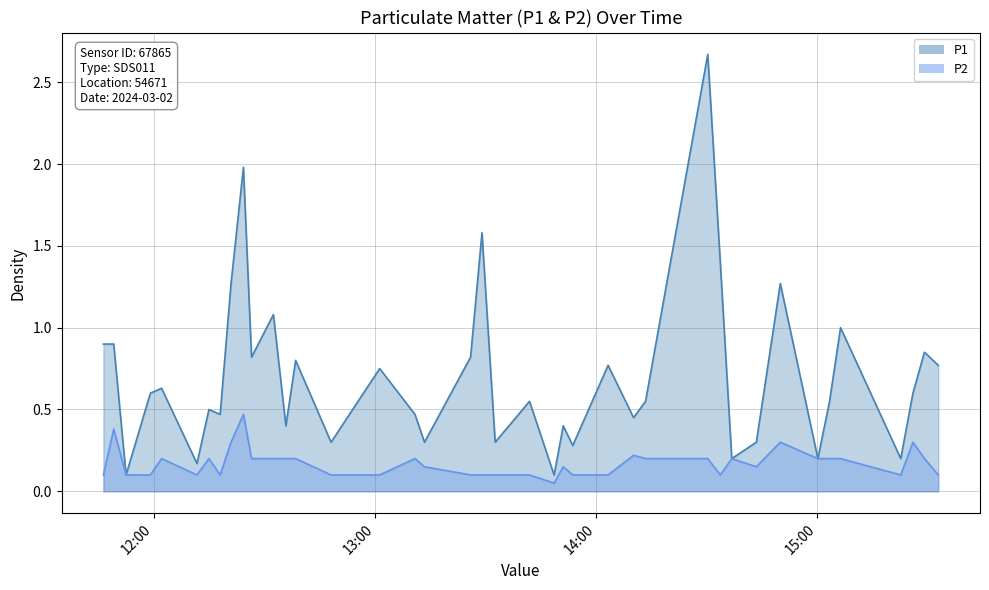

Reading left to right, what are all the values shown in this chart?

P1: 2024-03-02T11:46:18=0.9	2024-03-02T11:49:06=0.9	2024-03-02T11:52:27=0.1	2024-03-02T11:59:03=0.6	2024-03-02T12:02:05=0.6	2024-03-02T12:11:41=0.2	2024-03-02T12:14:56=0.5	2024-03-02T12:17:59=0.5	2024-03-02T12:20:56=1.3	2024-03-02T12:24:18=2.0	2024-03-02T12:26:30=0.8	2024-03-02T12:32:26=1.1	2024-03-02T12:35:49=0.4	2024-03-02T12:38:28=0.8	2024-03-02T12:48:05=0.3	2024-03-02T13:01:16=0.8	2024-03-02T13:10:51=0.5	2024-03-02T13:13:26=0.3	2024-03-02T13:25:56=0.8	2024-03-02T13:29:02=1.6	2024-03-02T13:32:37=0.3	2024-03-02T13:41:56=0.6	2024-03-02T13:48:36=0.1	2024-03-02T13:51:05=0.4	2024-03-02T13:53:40=0.3	2024-03-02T14:03:15=0.8	2024-03-02T14:10:10=0.5	2024-03-02T14:13:25=0.6	2024-03-02T14:30:18=2.7	2024-03-02T14:33:42=1.4	2024-03-02T14:36:49=0.2	2024-03-02T14:43:29=0.3	2024-03-02T14:49:59=1.3	2024-03-02T15:00:11=0.2	2024-03-02T15:03:21=0.6	2024-03-02T15:06:20=1.0	2024-03-02T15:22:40=0.2	2024-03-02T15:25:59=0.6	2024-03-02T15:29:06=0.8	2024-03-02T15:32:51=0.8
P2: 2024-03-02T11:46:18=0.1	2024-03-02T11:49:06=0.4	2024-03-02T11:52:27=0.1	2024-03-02T11:59:03=0.1	2024-03-02T12:02:05=0.2	2024-03-02T12:11:41=0.1	2024-03-02T12:14:56=0.2	2024-03-02T12:17:59=0.1	2024-03-02T12:20:56=0.3	2024-03-02T12:24:18=0.5	2024-03-02T12:26:30=0.2	2024-03-02T12:32:26=0.2	2024-03-02T12:35:49=0.2	2024-03-02T12:38:28=0.2	2024-03-02T12:48:05=0.1	2024-03-02T13:01:16=0.1	2024-03-02T13:10:51=0.2	2024-03-02T13:13:26=0.1	2024-03-02T13:25:56=0.1	2024-03-02T13:29:02=0.1	2024-03-02T13:32:37=0.1	2024-03-02T13:41:56=0.1	2024-03-02T13:48:36=0.1	2024-03-02T13:51:05=0.1	2024-03-02T13:53:40=0.1	2024-03-02T14:03:15=0.1	2024-03-02T14:10:10=0.2	2024-03-02T14:13:25=0.2	2024-03-02T14:30:18=0.2	2024-03-02T14:33:42=0.1	2024-03-02T14:36:49=0.2	2024-03-02T14:43:29=0.1	2024-03-02T14:49:59=0.3	2024-03-02T15:00:11=0.2	2024-03-02T15:03:21=0.2	2024-03-02T15:06:20=0.2	2024-03-02T15:22:40=0.1	2024-03-02T15:25:59=0.3	2024-03-02T15:29:06=0.2	2024-03-02T15:32:51=0.1